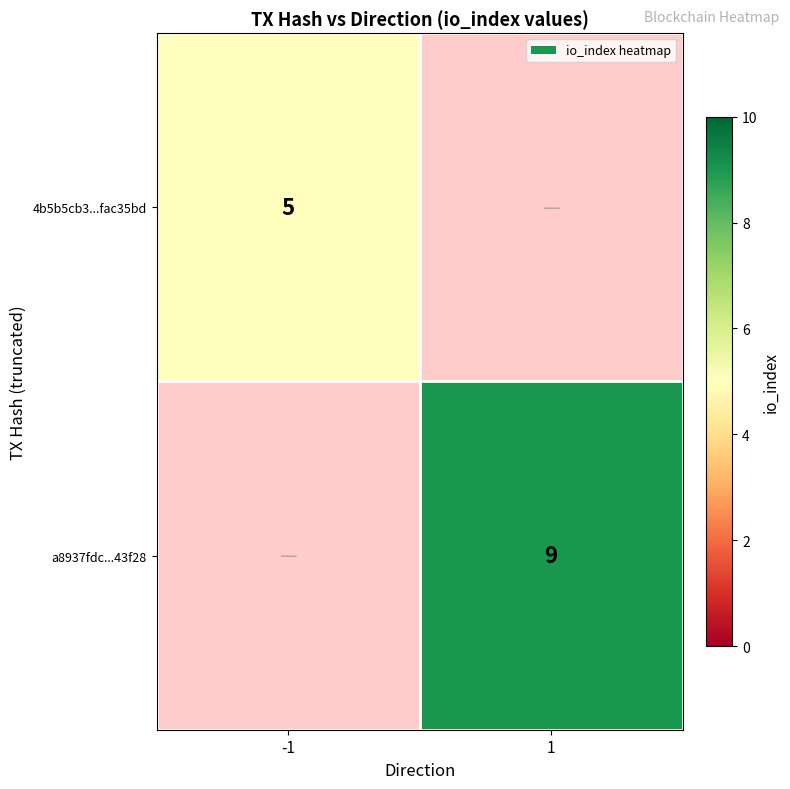

Which series has the largest range (max minus min)?

4b5b5cb3...fac35bd